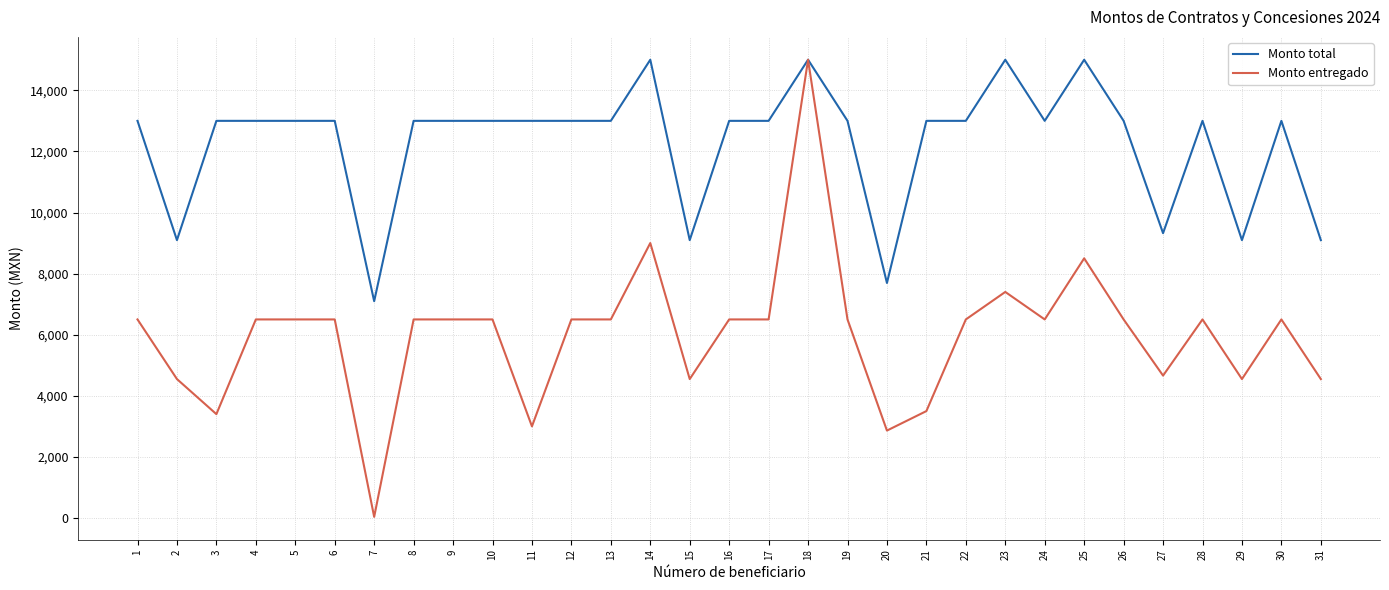

Does the chart have visible grid lines?

Yes